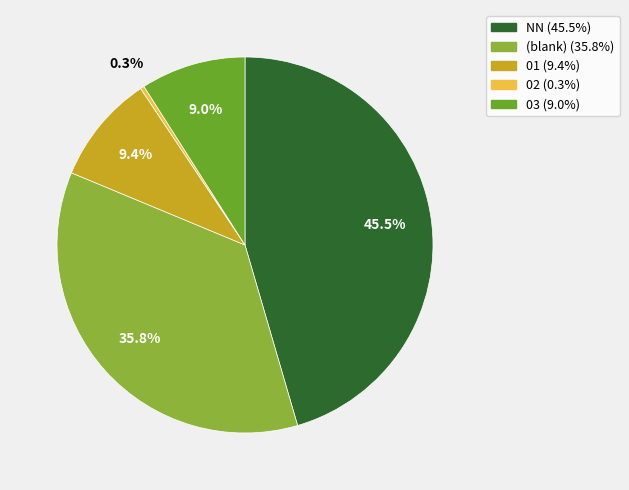

To the nearest percent, what is the difference between the largest and smallest slice percentages?

45%